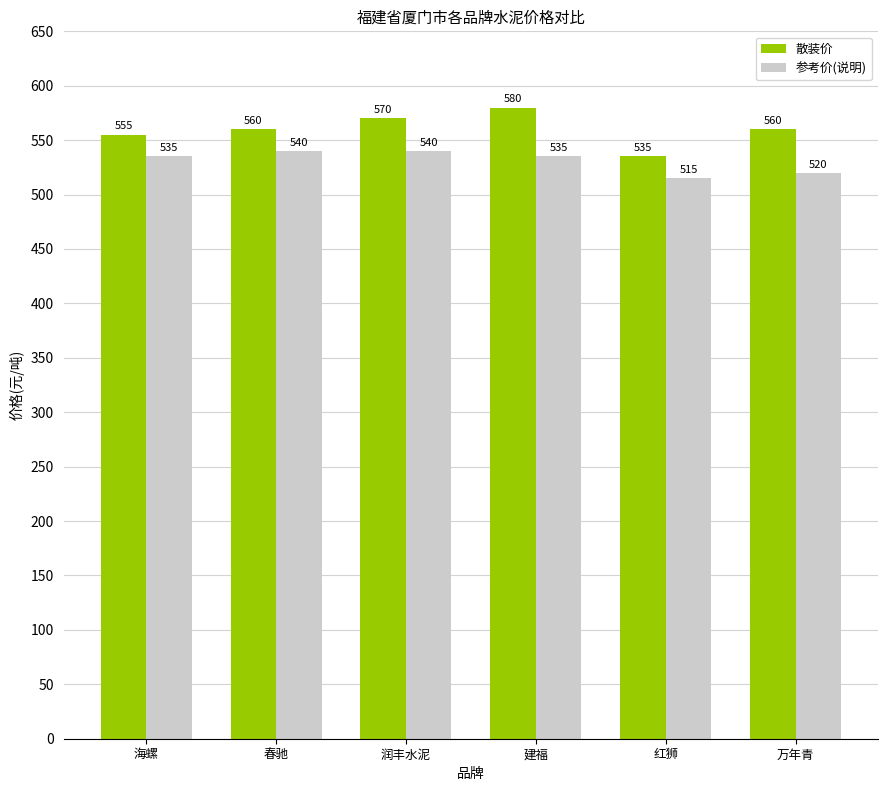

What are all the series names shown in the legend?

散装价, 参考价(说明)